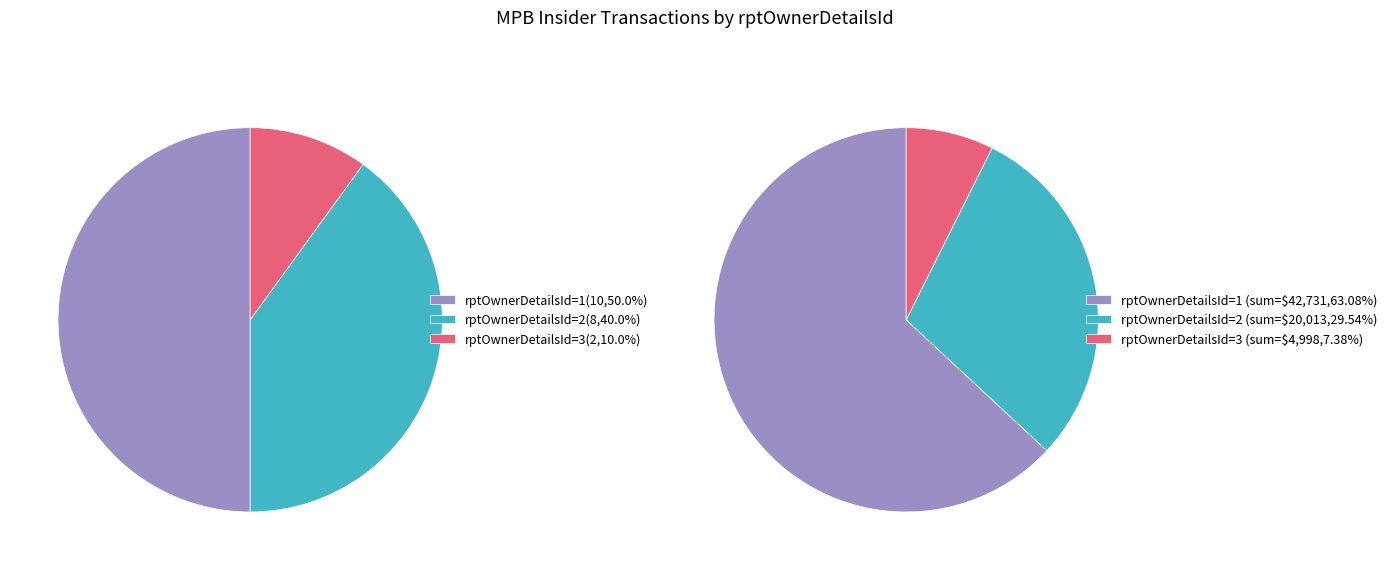

What percentage is NOT represented by rptOwnerDetailsId_2?

60.0%